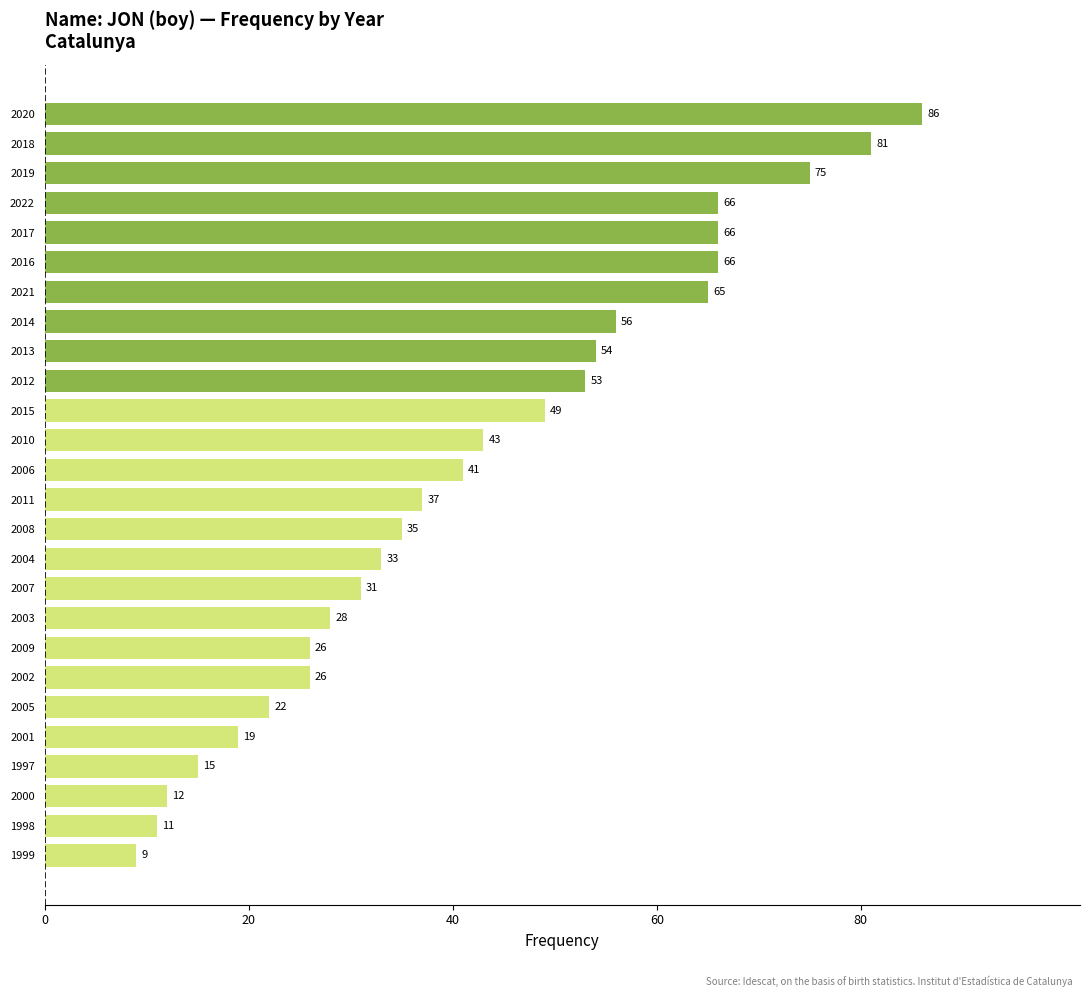

How many bars are there in total?

26